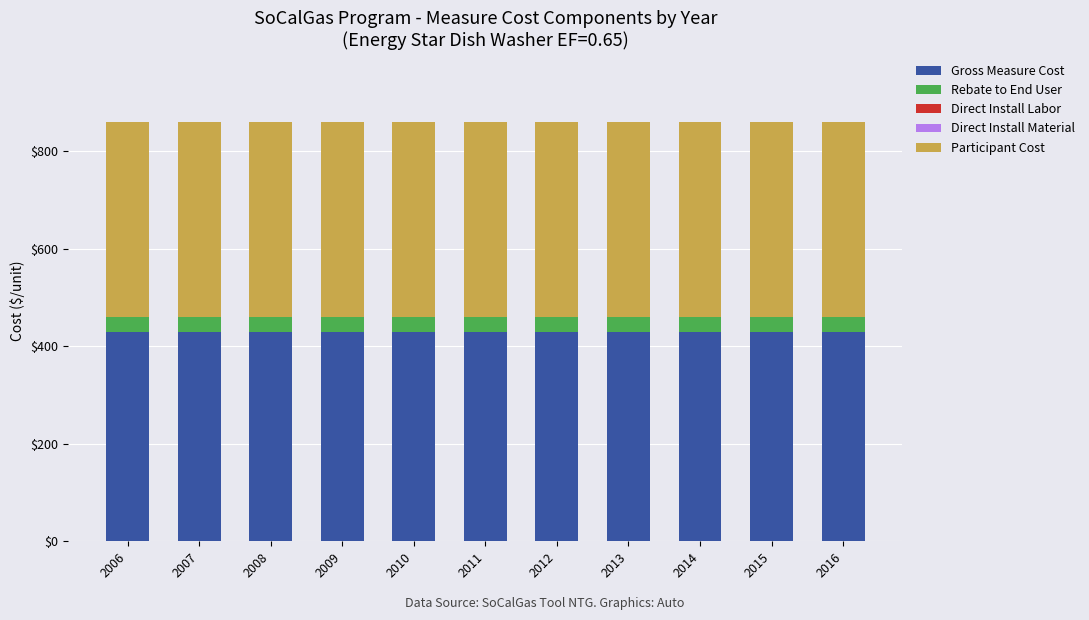

How many data points does each series have?

11